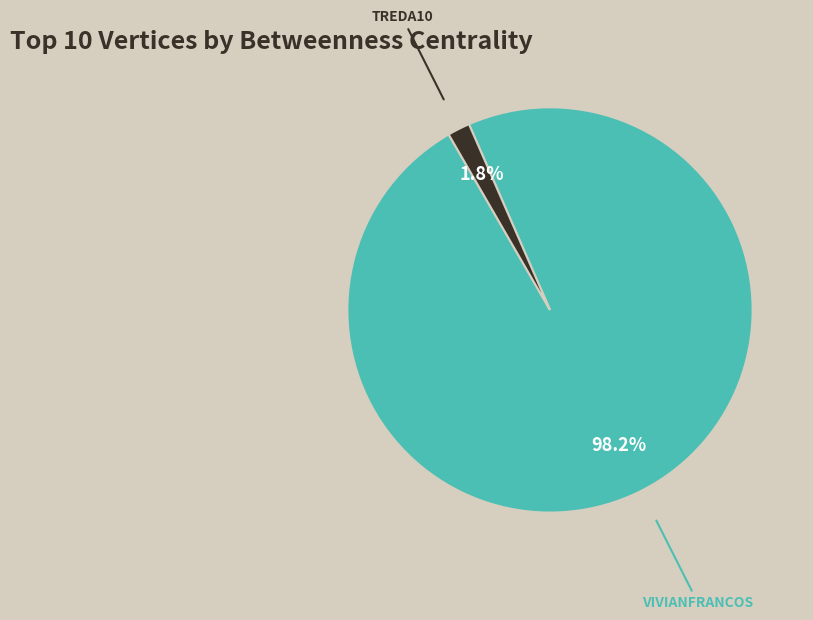

Is there any slice that represents more than half of the pie?

Yes